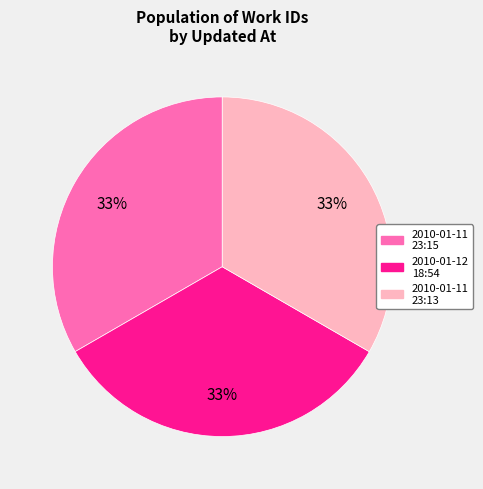

Count the number of slices in the pie.

3